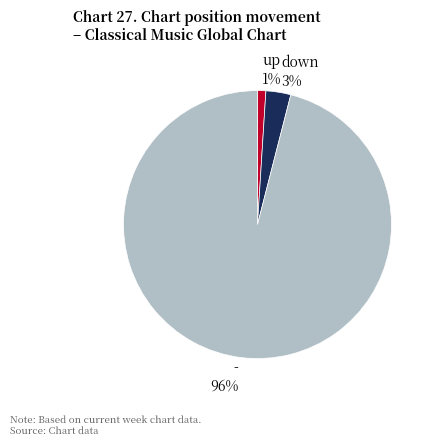

To the nearest percent, what is the difference between the - and down slice percentages?

93%